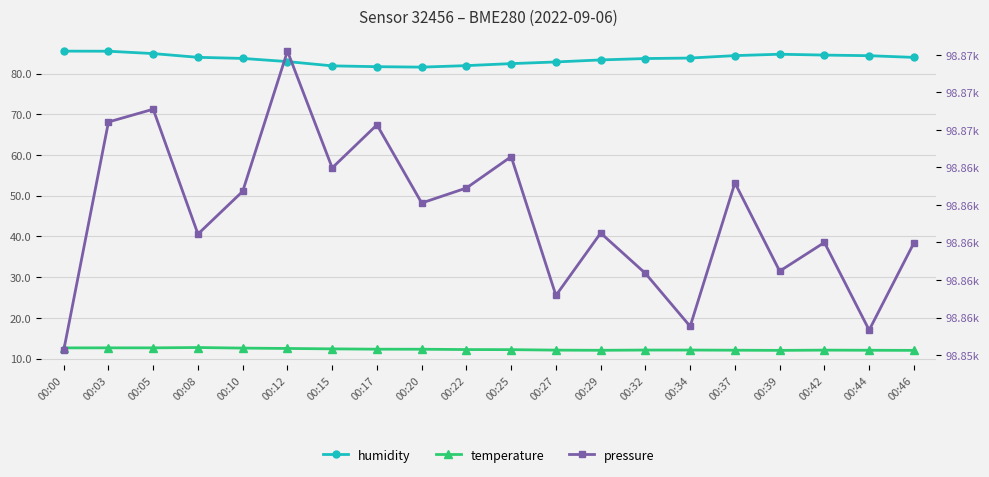

Reading left to right, extract all data points from this chart.

humidity: 85.5	85.5	85.0	84.0	83.8	83.0	81.9	81.7	81.6	82.0	82.5	82.9	83.4	83.7	83.8	84.5	84.8	84.6	84.4	84.0
temperature: 12.6	12.6	12.6	12.7	12.6	12.5	12.4	12.3	12.3	12.2	12.2	12.1	12.0	12.1	12.1	12.0	12.0	12.1	12.0	12.0
pressure: 98852.8	98868.0	98868.9	98860.6	98863.4	98872.8	98865.0	98867.8	98862.6	98863.6	98865.7	98856.5	98860.6	98857.9	98854.4	98864.0	98858.1	98860.0	98854.2	98860.0